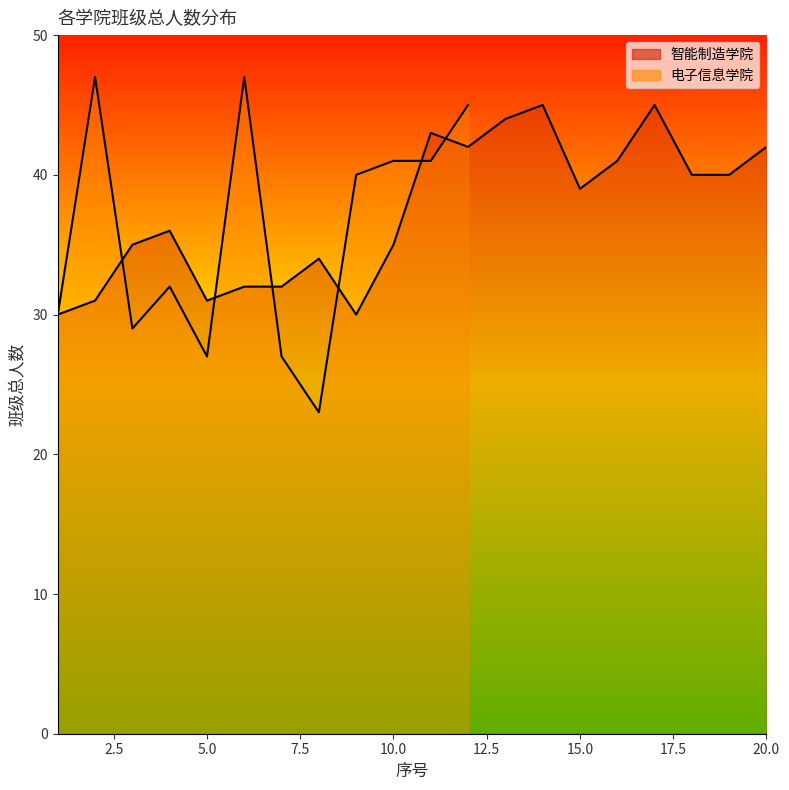

Reading left to right, extract all data points from this chart.

1=30	2=31	3=35	4=36	5=31	6=32	7=32	8=34	9=30	10=35	11=43	12=42	13=44	14=45	15=39	16=41	17=45	18=40	19=40	20=42